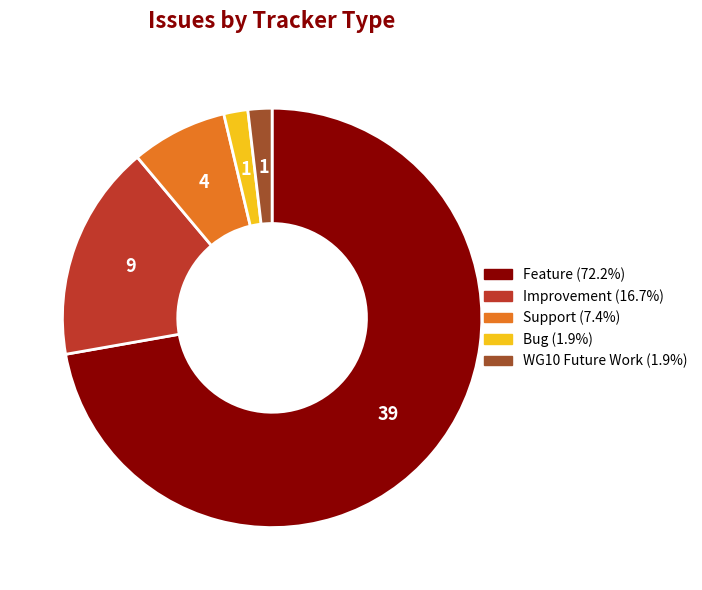

Does any single category account for the majority?

Yes